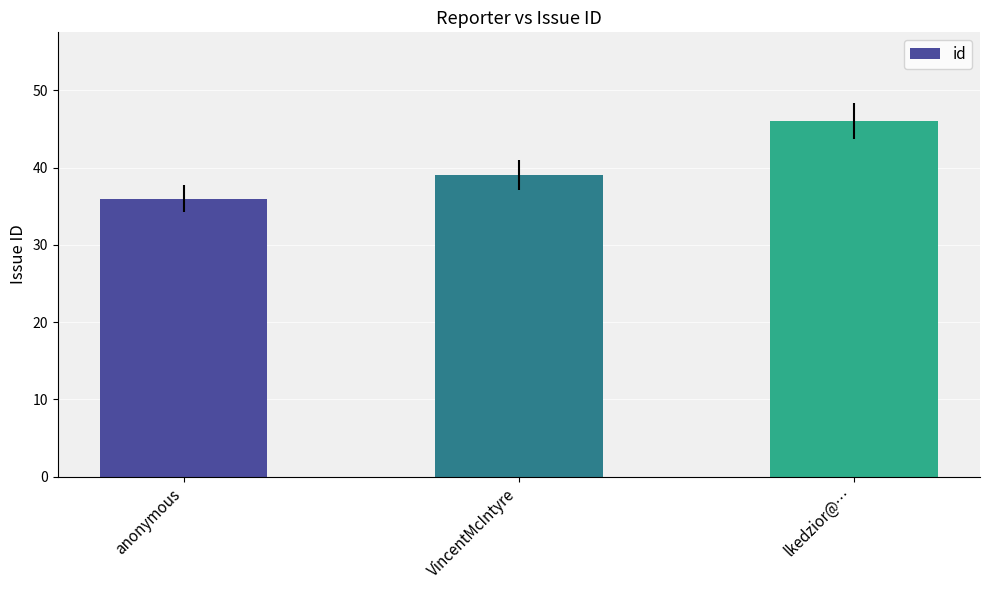

What is the approximate value at lkedzior@…, to the nearest 10?

50